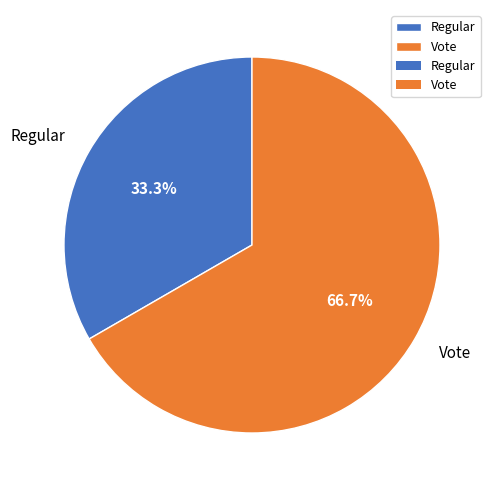

To the nearest percent, what is the difference between the largest and smallest slice percentages?

33%